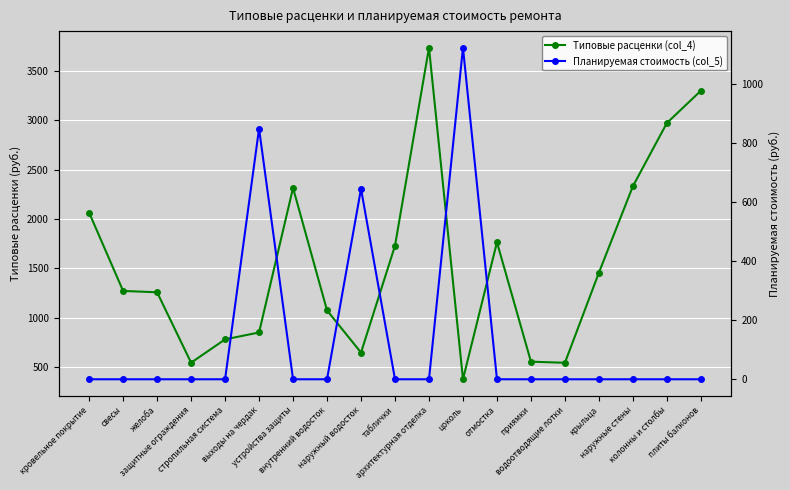

What is the spread (max minus min) of values at водоотводящие лотки?

541.4